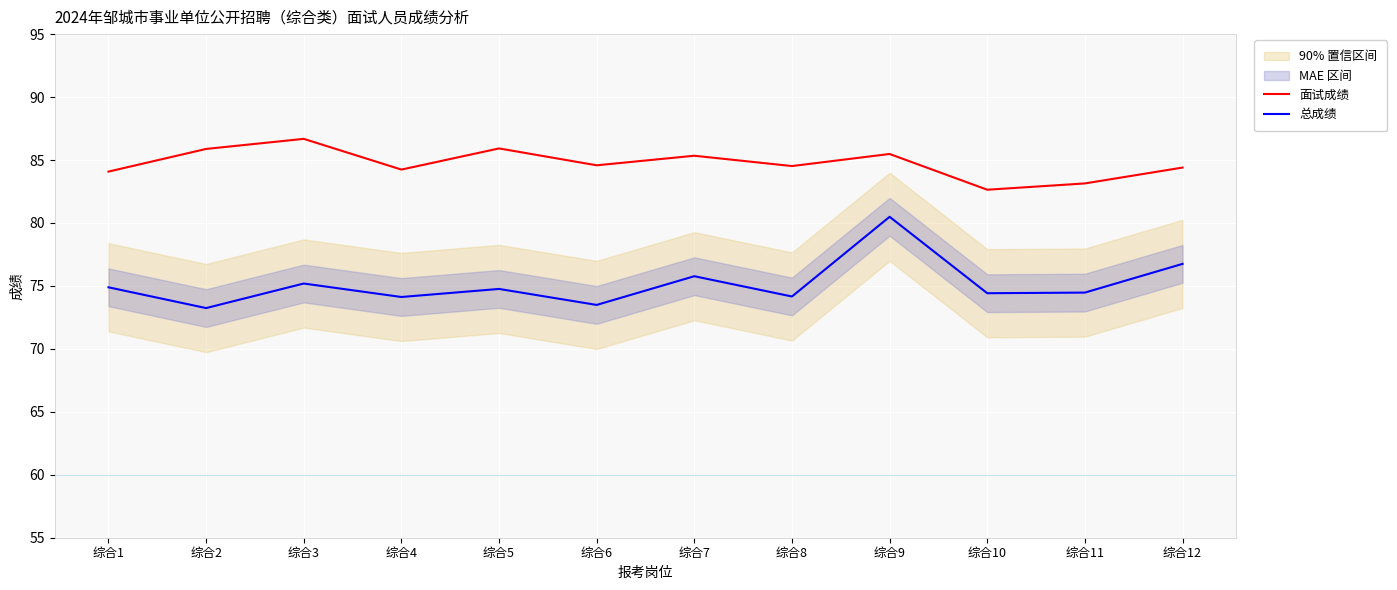

Between 综合8 and 综合11, which series saw the biggest shift?

面试成绩